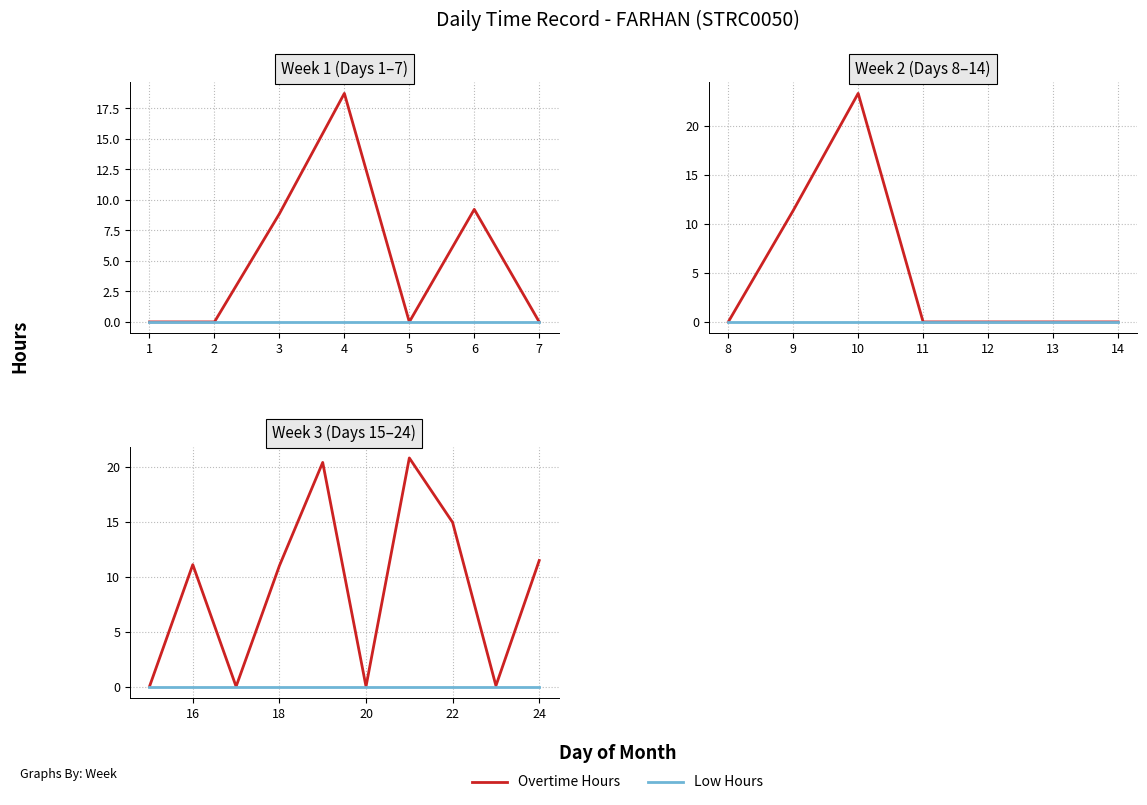

What are all the series names shown in the legend?

Overtime Hours, Low Hours